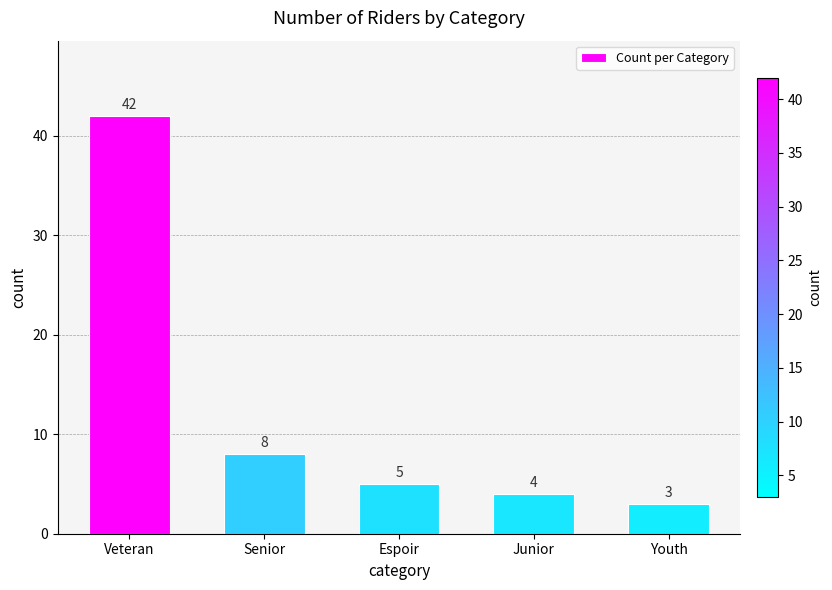

What is the greatest value displayed?

42